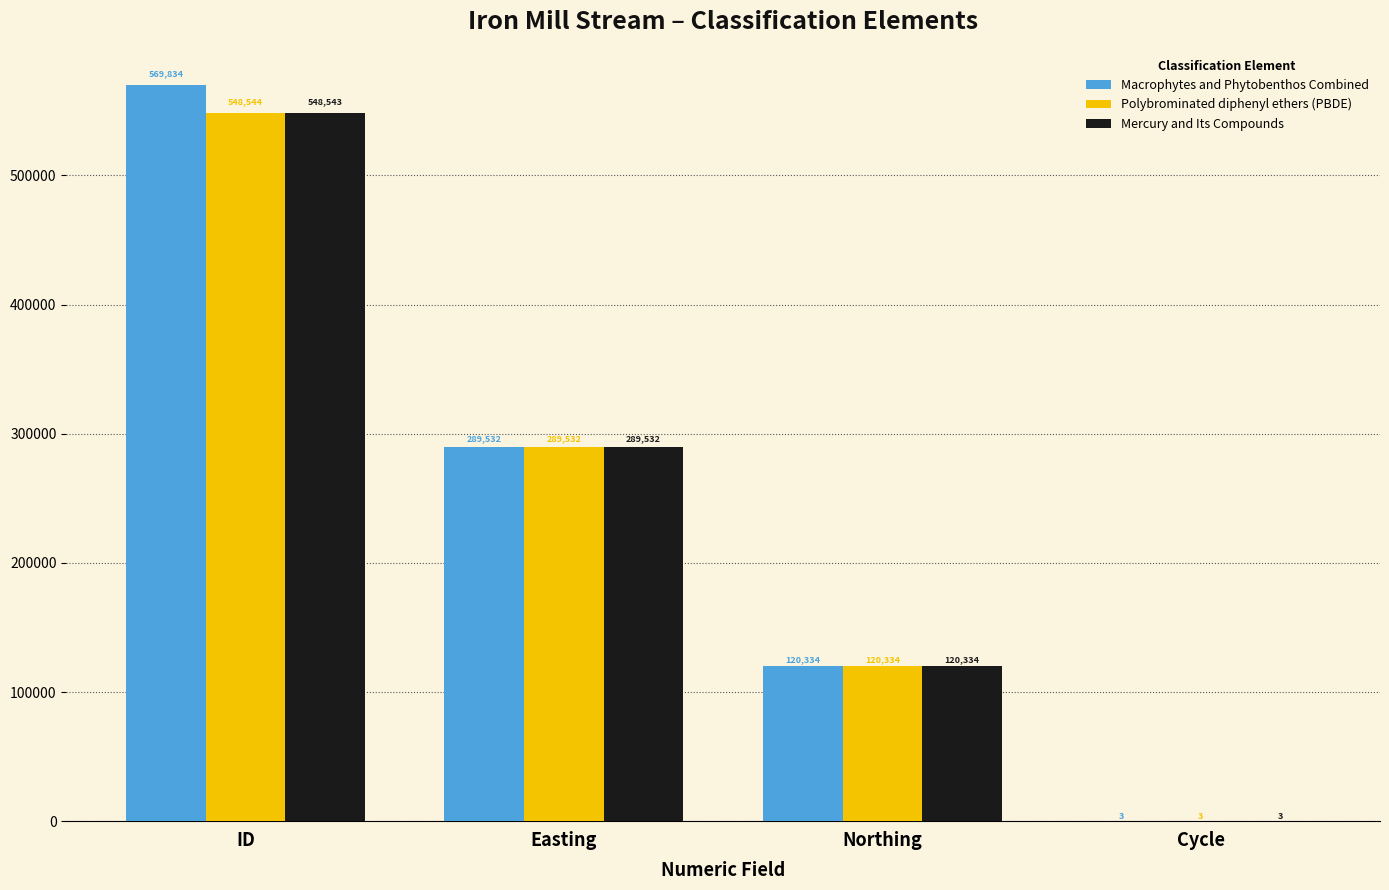

At which category is the sum across all series the highest?

ID